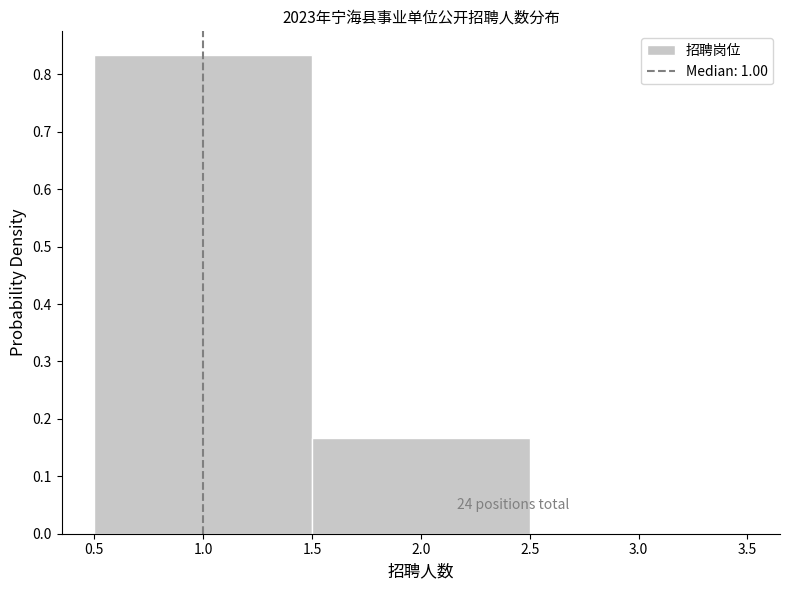

Which range on the x-axis has the tallest bar?

0.5 to 1.5